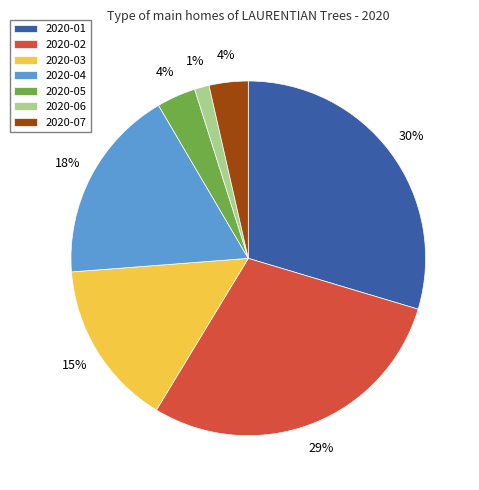

To the nearest percent, what portion does 2020-05 represent?

4%